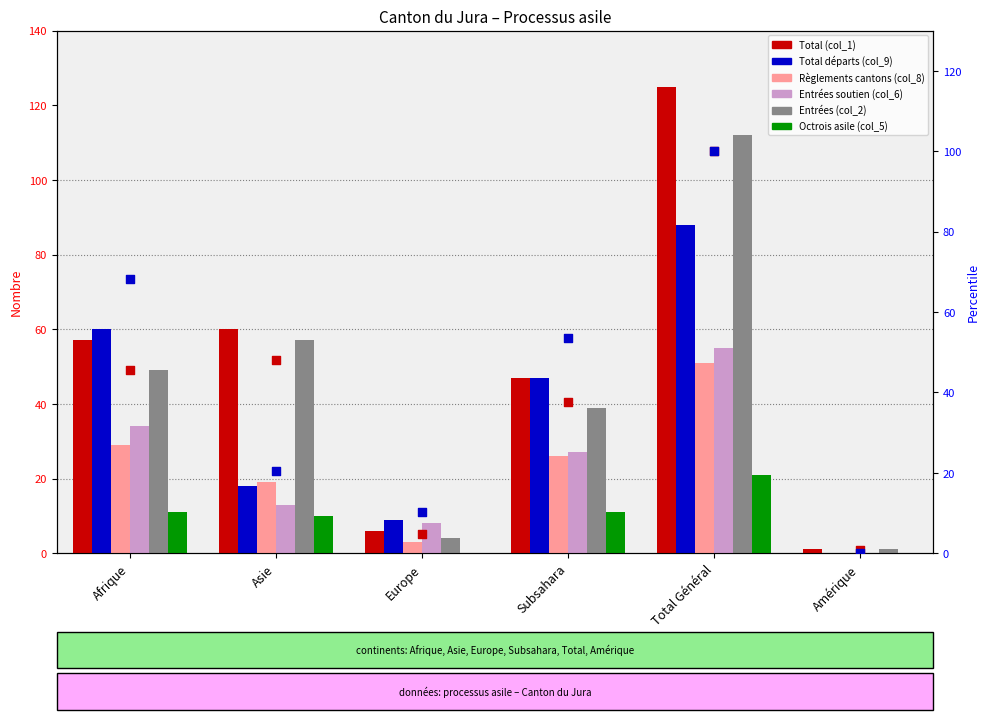

Which series reaches the maximum Y coordinate?

Entrées (col_2)